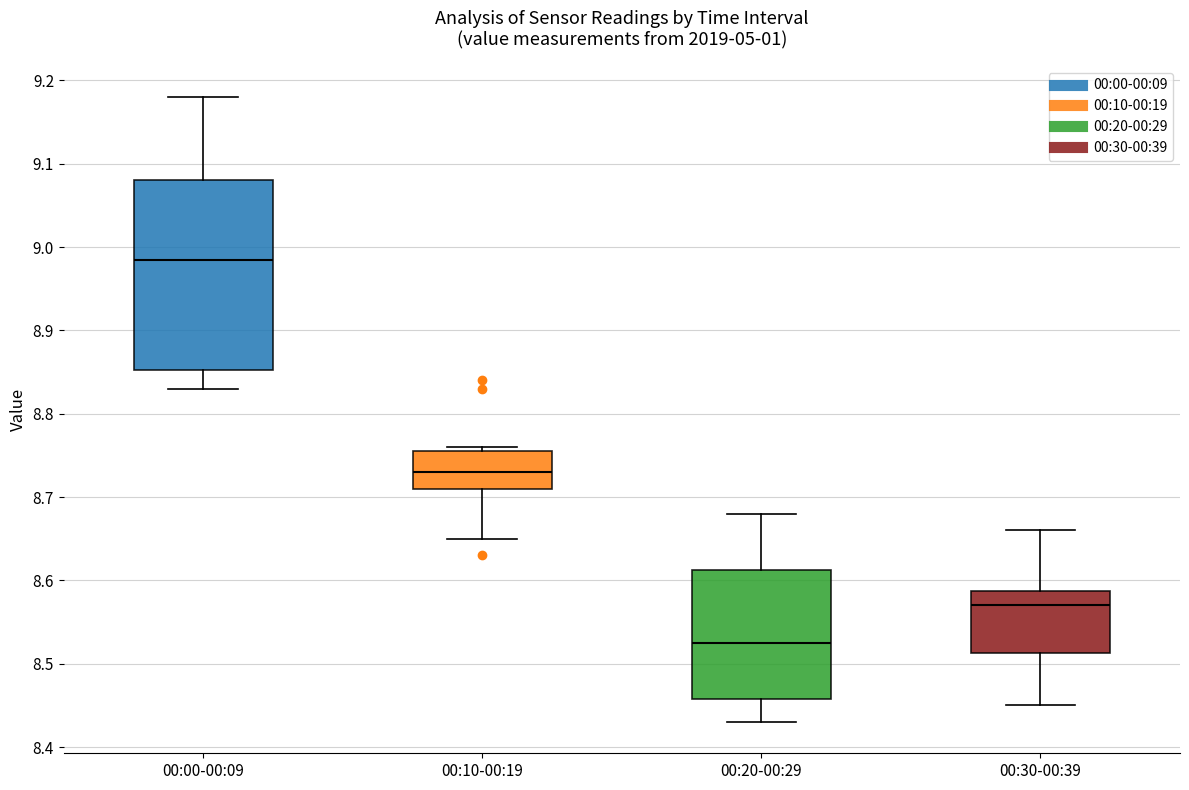

Where is the upper edge of the box for 00:20-00:29 on the y-axis? The values are not printed on the chart, so give them approximately, as read against the axis.

8.61